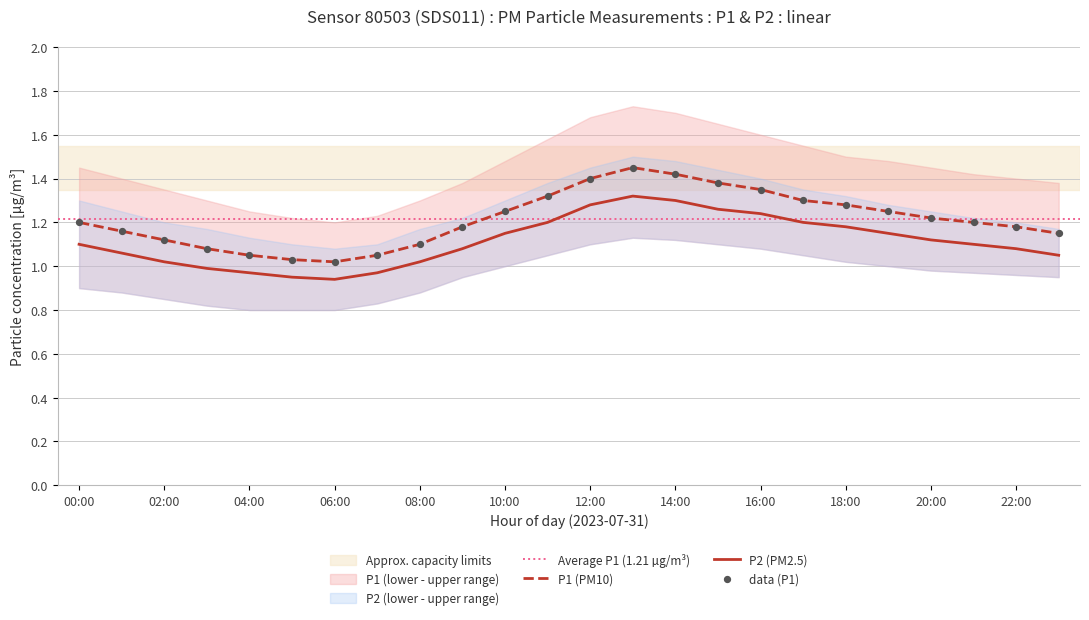

Which series reaches the minimum Y coordinate?

P2